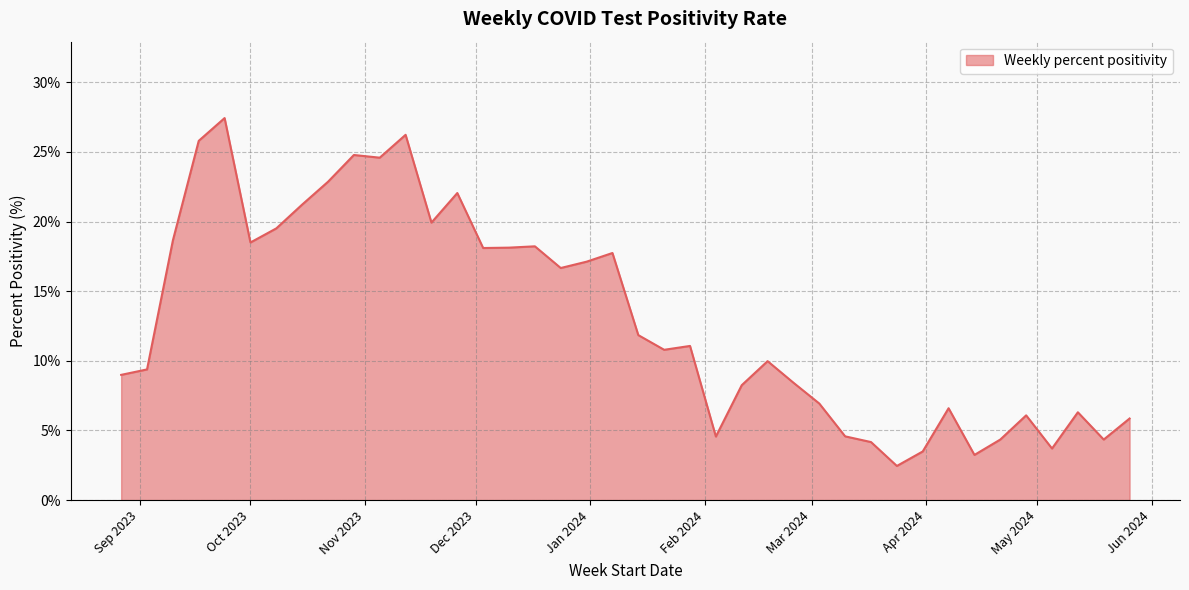

What is the greatest value displayed?

27.4